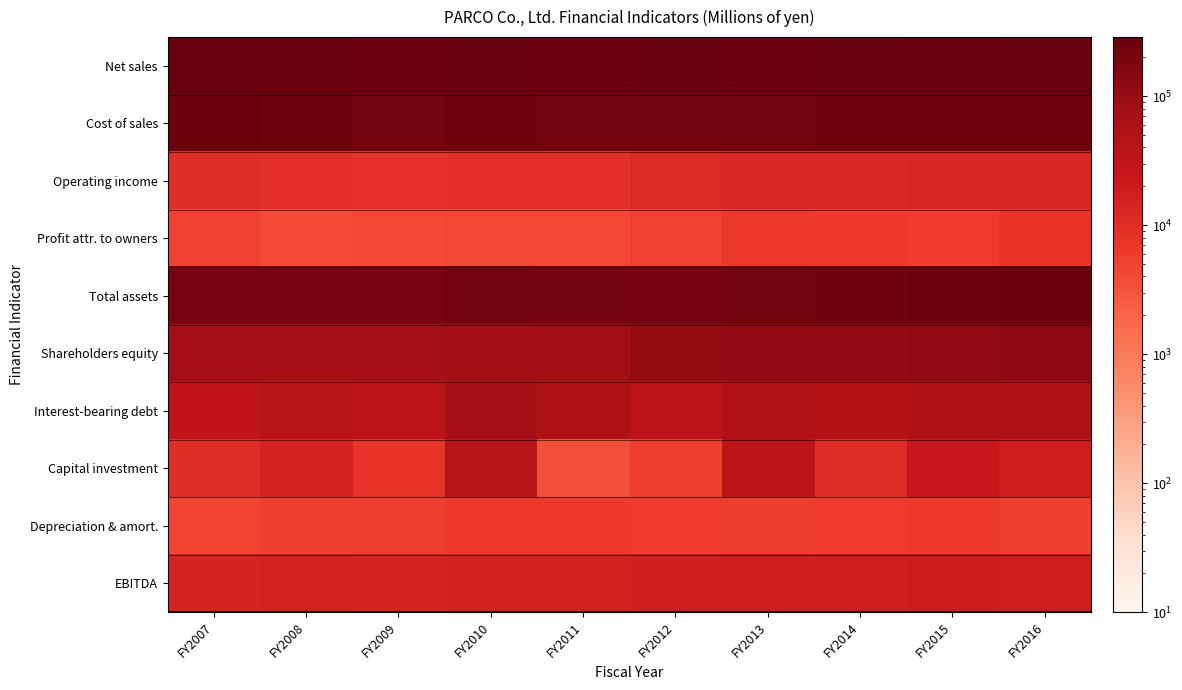

At which category is the sum across all series the highest?

FY2016